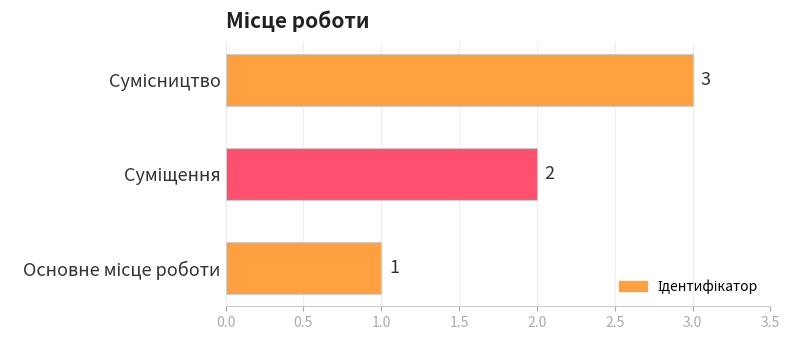

Count the values in the range 1 to 3.

3